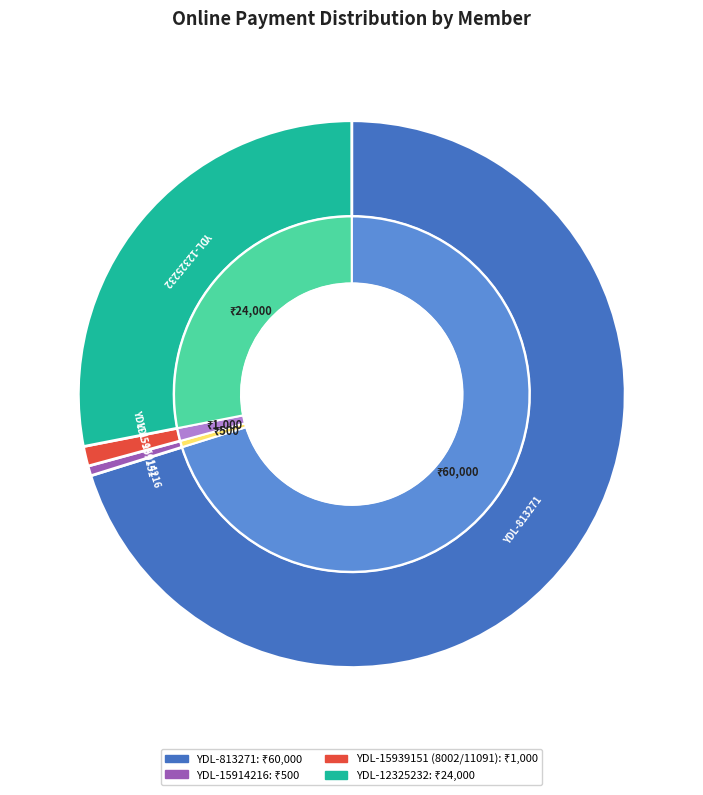

Rank the categories by value from highest to lowest.

YDL-813271, YDL-12325232, YDL-15939151 (8002/11091), YDL-15914216, YDL-15884397, YDL-15939151 (8002/11090)